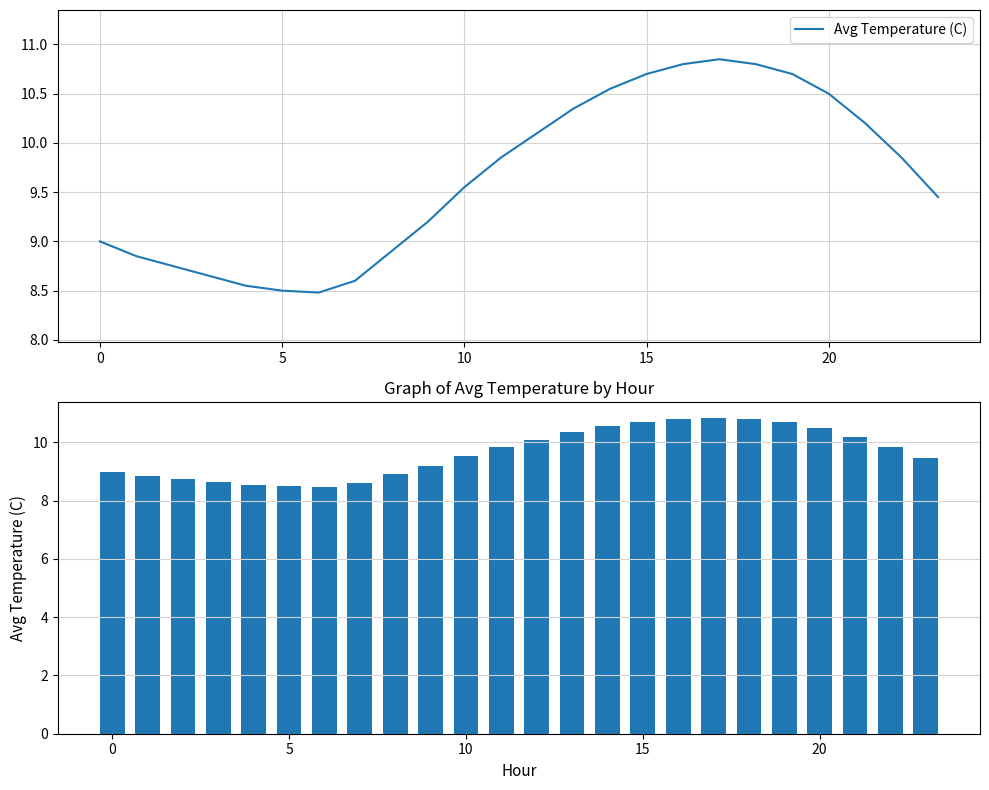

What is the average value?

9.7